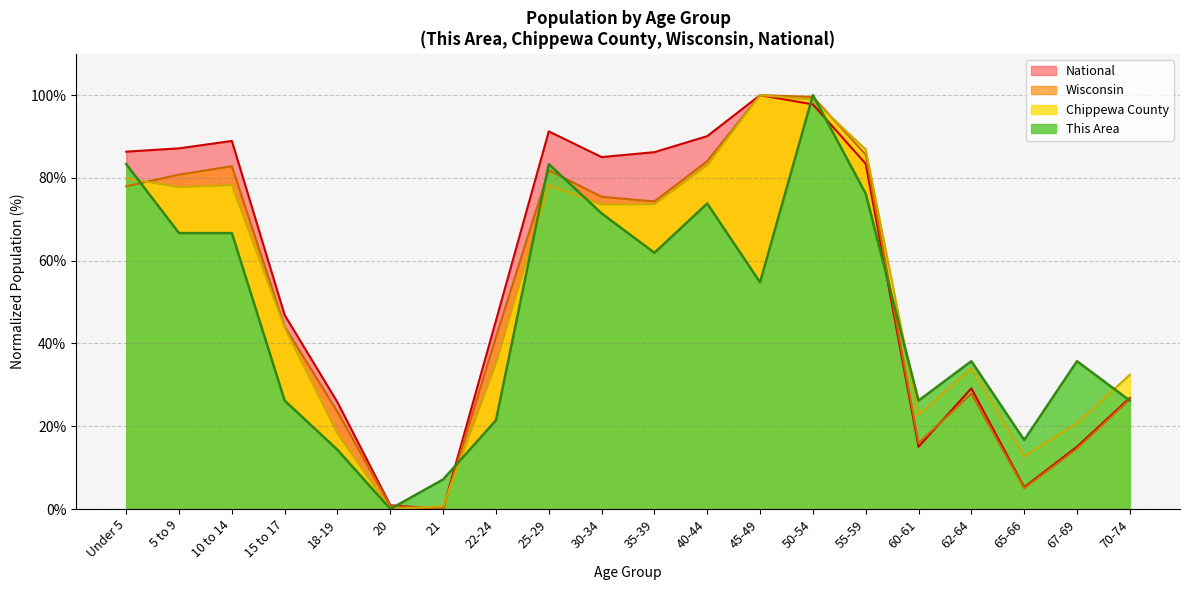

Reading left to right, list all the values displayed in this chart.

This Area: 83.3	66.7	66.7	26.2	14.3	0.0	7.1	21.4	83.3	71.4	61.9	73.8	54.8	100.0	76.2	26.2	35.7	16.7	35.7	26.2
Chippewa County: 79.9	77.8	78.3	43.9	18.3	0.0	0.7	35.2	78.3	73.6	73.6	83.1	100.0	98.9	86.9	22.7	34.0	12.8	20.7	32.4
Wisconsin: 78.0	80.8	82.8	44.0	23.5	0.7	0.0	41.6	81.8	75.4	74.3	84.1	100.0	99.6	85.6	15.9	27.9	5.0	14.6	26.5
National: 86.3	87.1	88.9	46.9	25.8	0.9	0.0	45.5	91.2	85.0	86.2	90.1	100.0	97.8	83.4	15.0	29.1	5.3	15.0	26.8